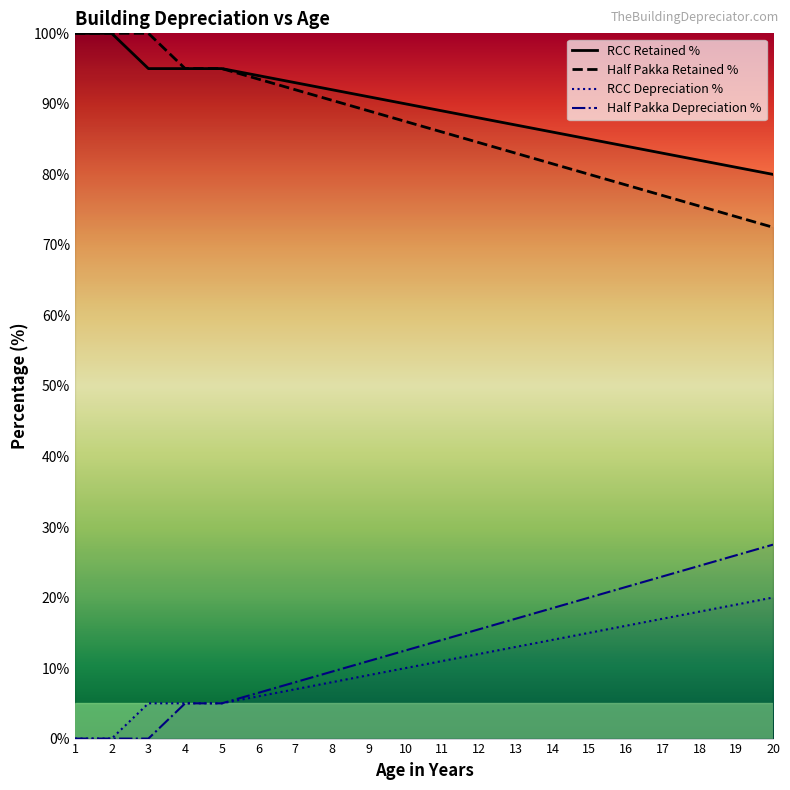

Between 15 and 20, which series saw the biggest shift?

Half Pakka Depreciation %